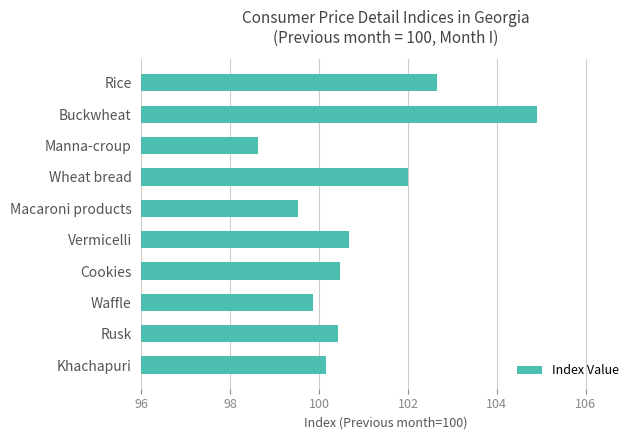

The value at Cookies is 100.5. True or false?

True